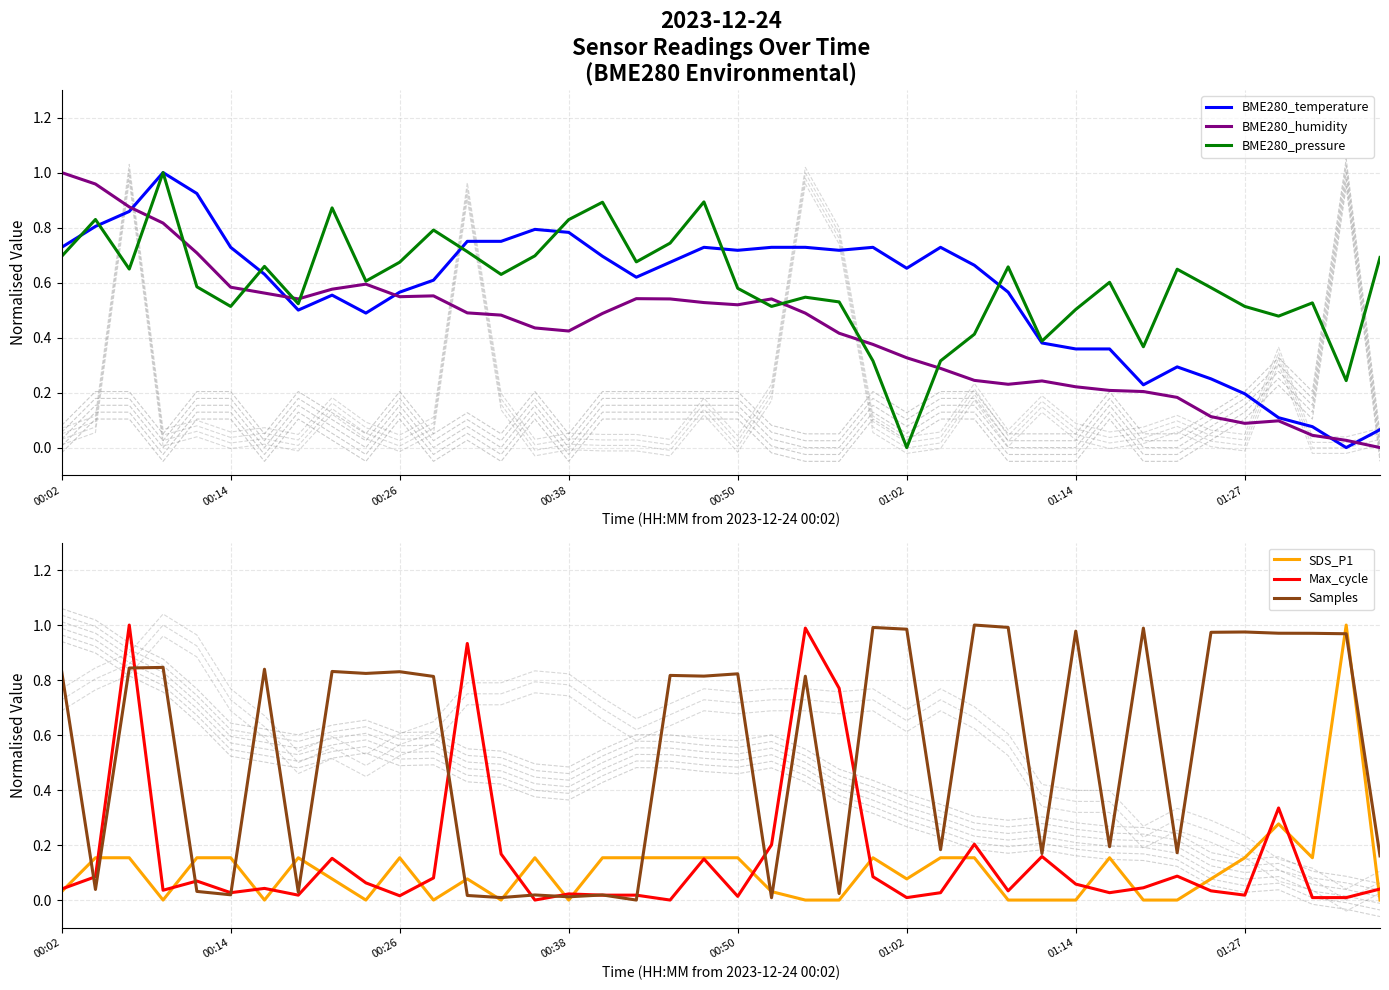

Which category has the lowest value in the BME280_pressure series?

01:02